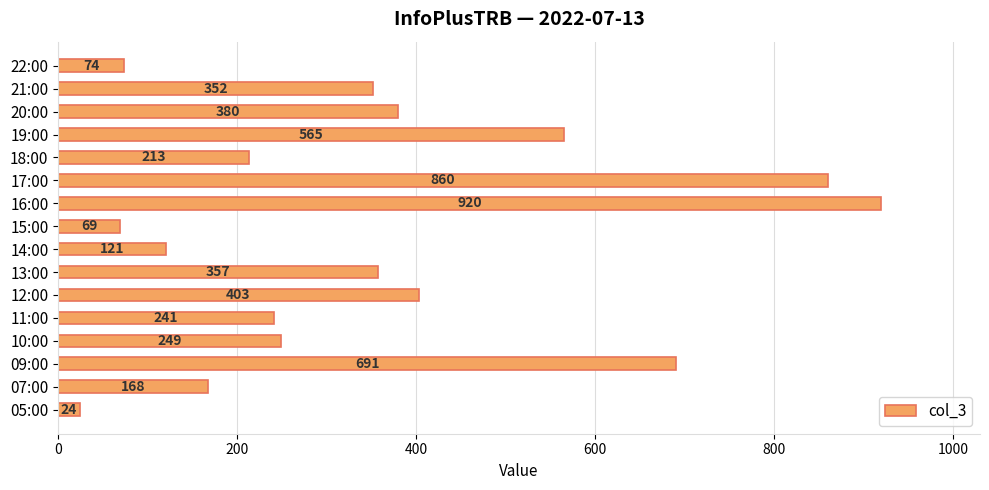

Rank the categories by value from highest to lowest.

16:00, 17:00, 09:00, 19:00, 12:00, 20:00, 13:00, 21:00, 10:00, 11:00, 18:00, 07:00, 14:00, 22:00, 15:00, 05:00